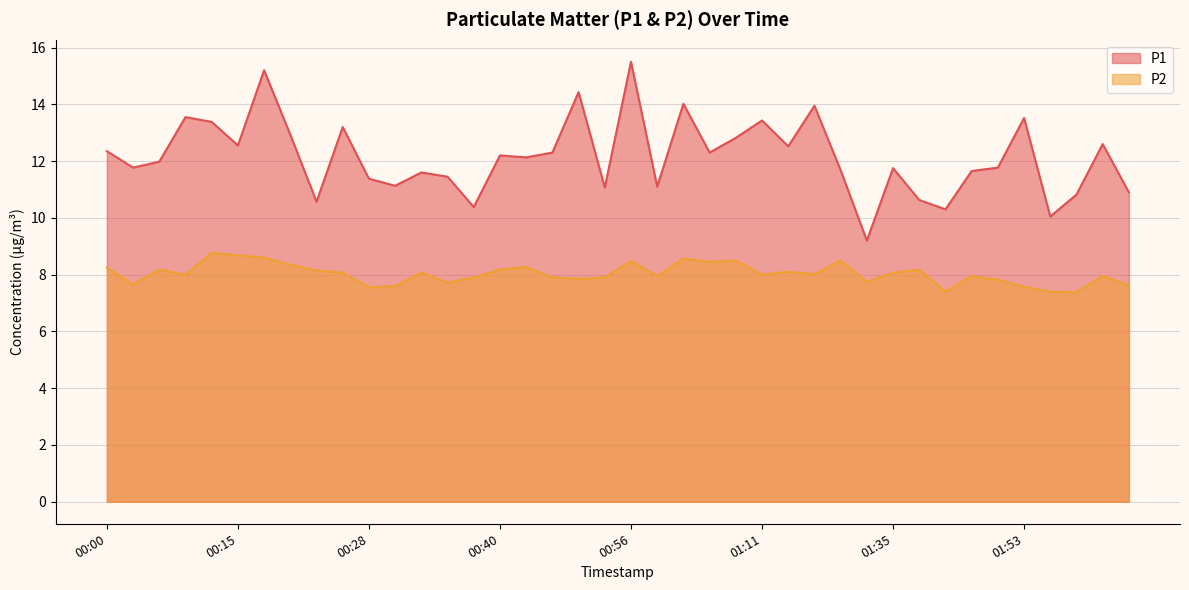

What is the greatest value displayed?

15.5